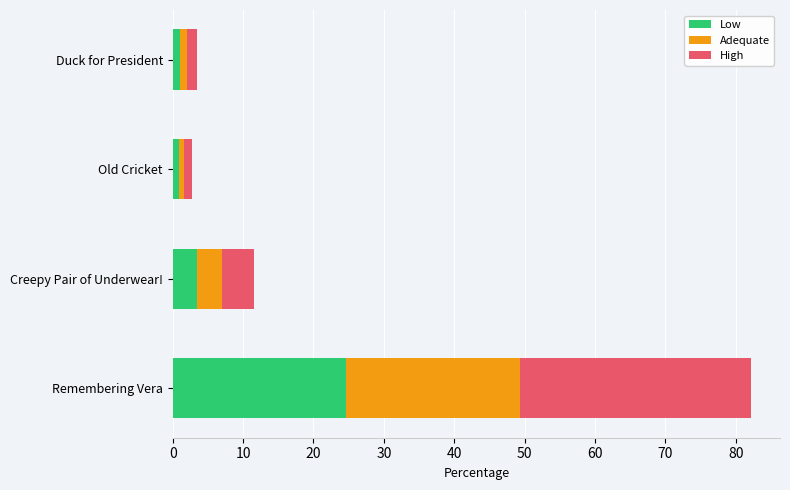

True or false: Low has a value of 3.5 at Creepy Pair of Underwear!.

True